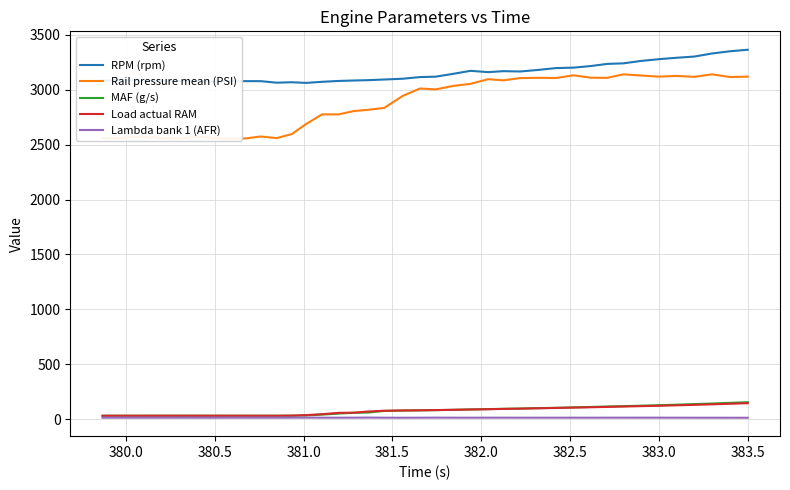

True or false: RPM (rpm) and Lambda bank 1 (AFR) intersect in this chart.

False